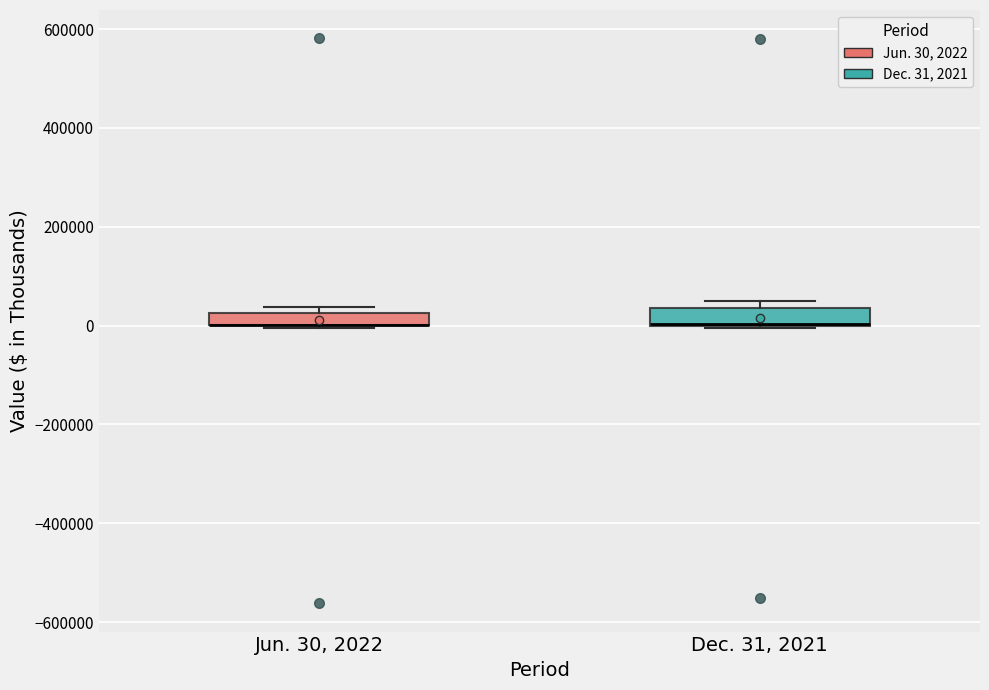

Where is the upper edge of the box for Dec. 31, 2021 on the y-axis? The values are not printed on the chart, so give them approximately, as read against the axis.

40000